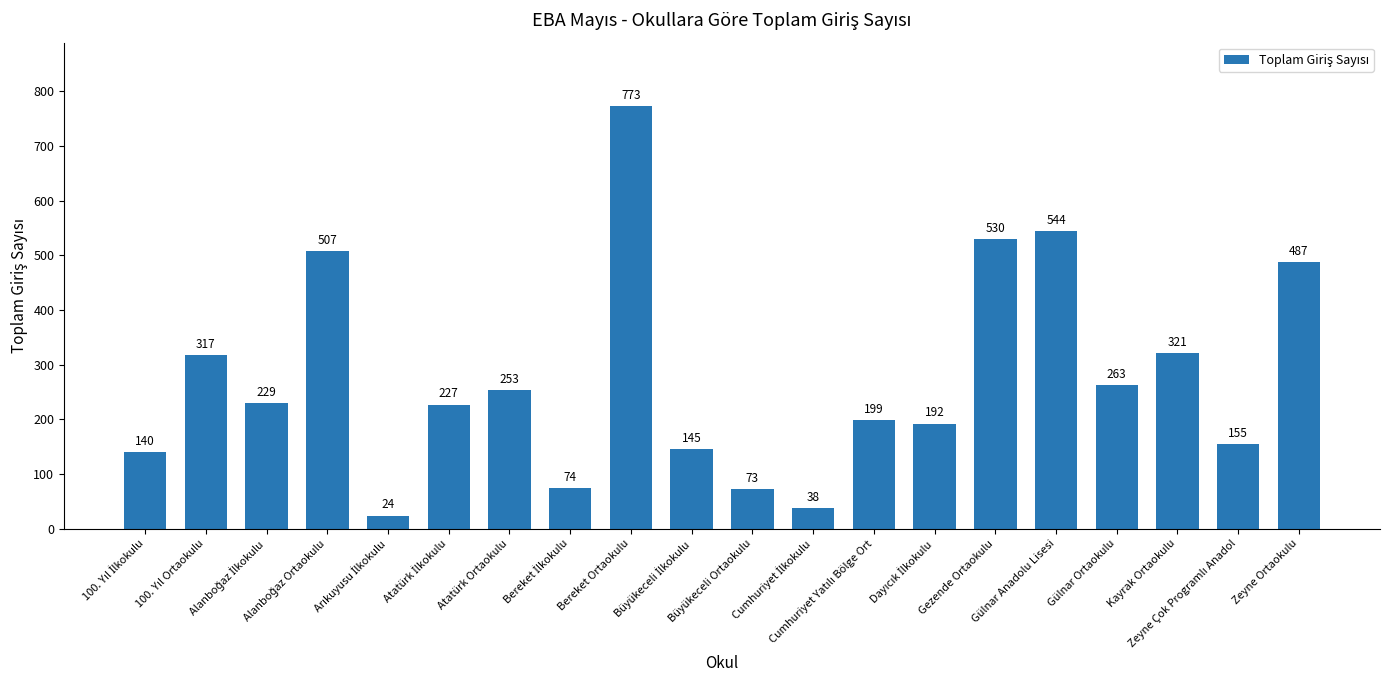

What is the smallest value displayed?

24